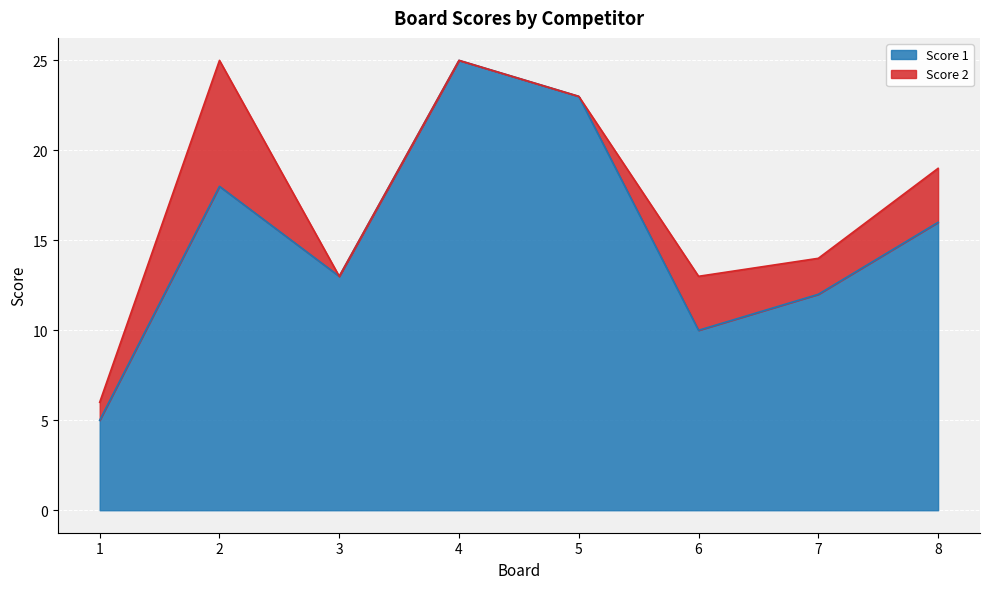

Is it true that the value at 7 is 12?

True